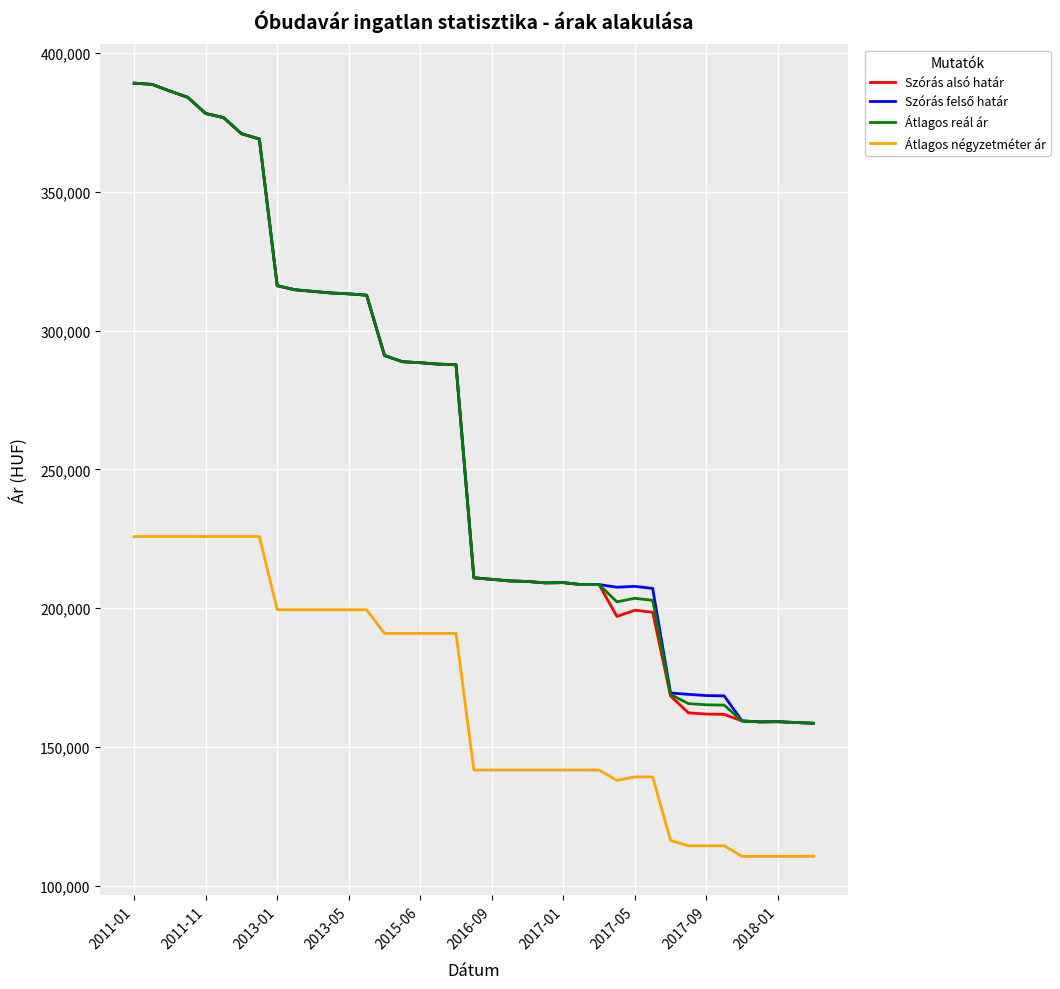

What is the average value of the Átlagos reál ár series?

259399